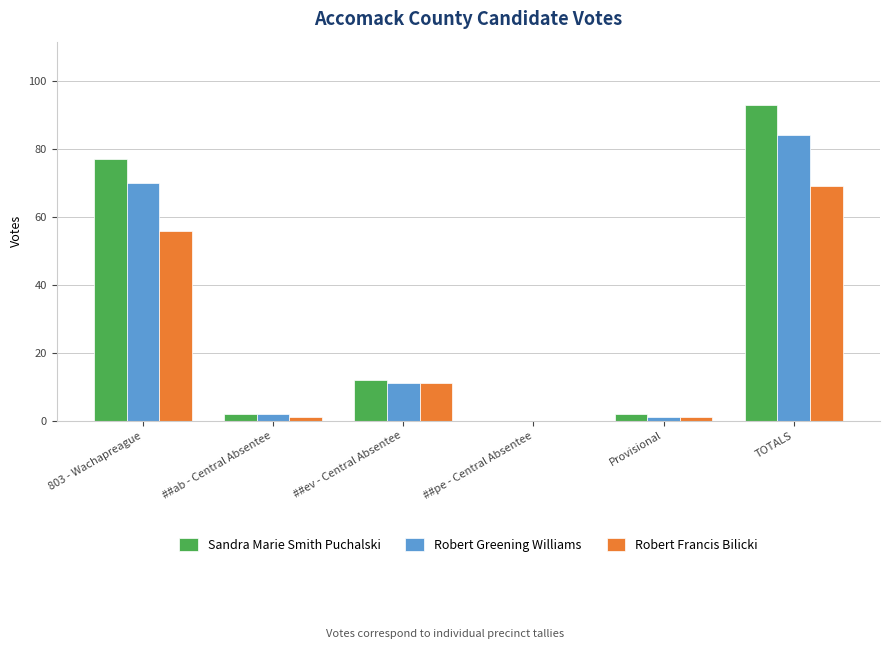

At which label does Robert Francis Bilicki reach its peak?

TOTALS